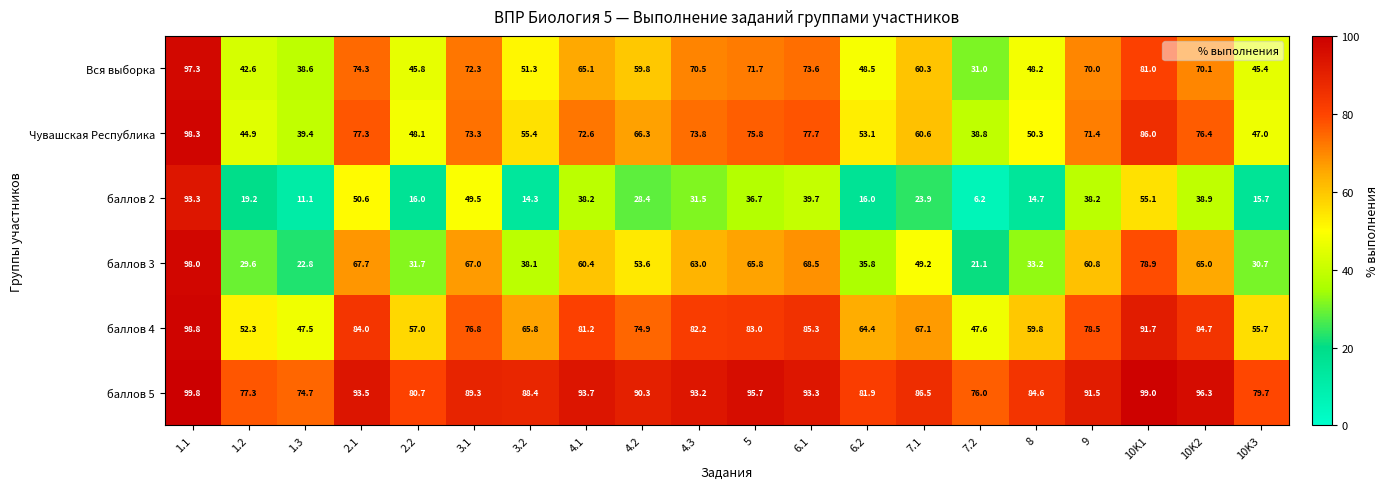

What is the difference between the maximum and minimum values in the баллов 3 series?

76.9